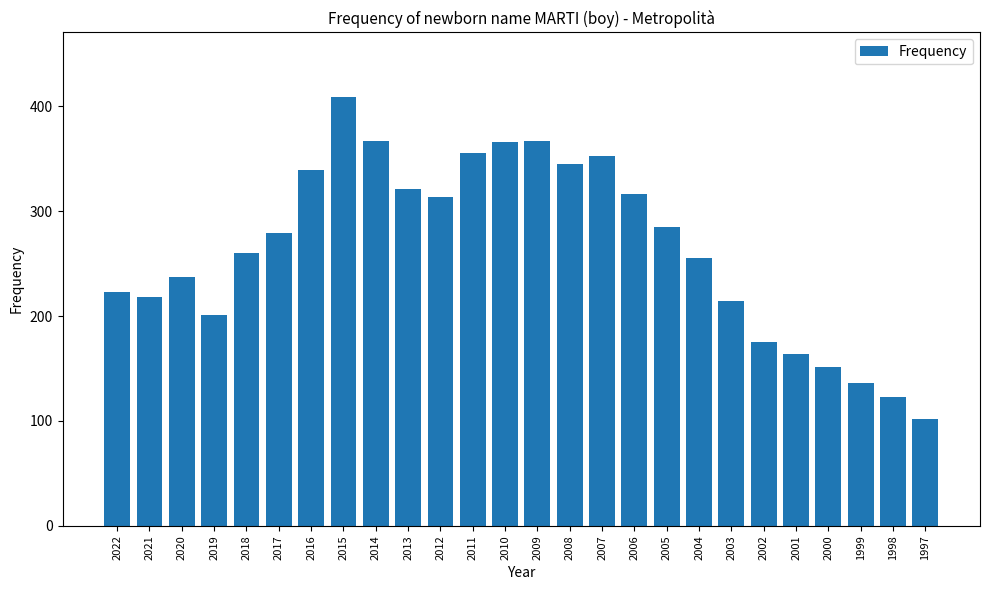

Which category has the highest value across all series?

2015